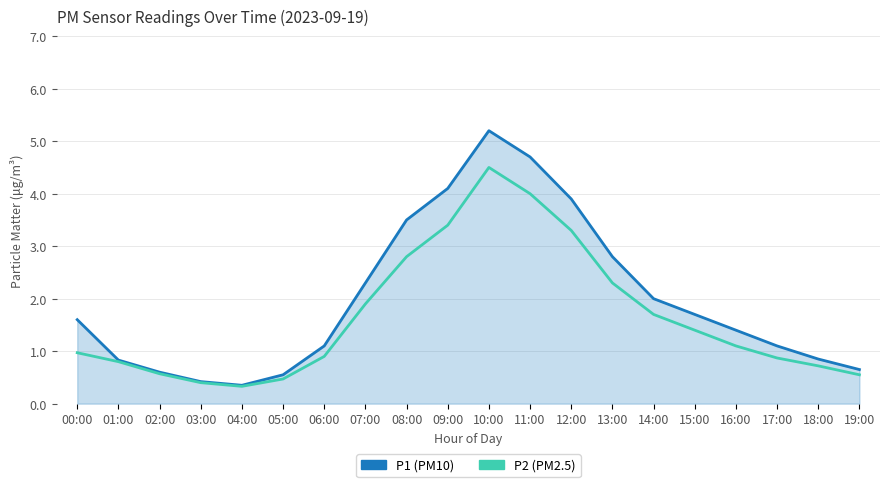

What position from the right is 18:00?

2